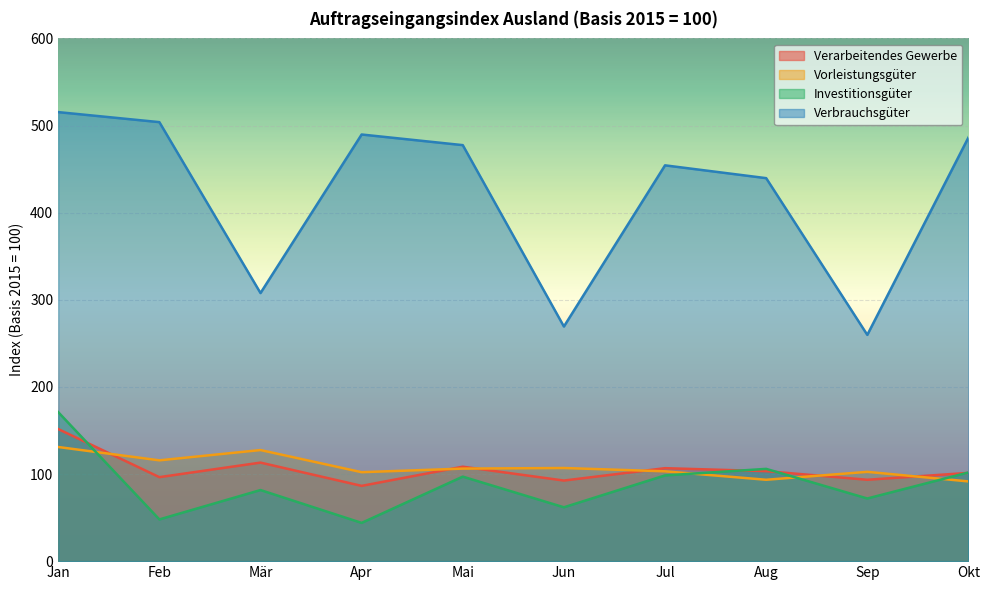

True or false: Verbrauchsgüter and Investitionsgüter intersect in this chart.

False